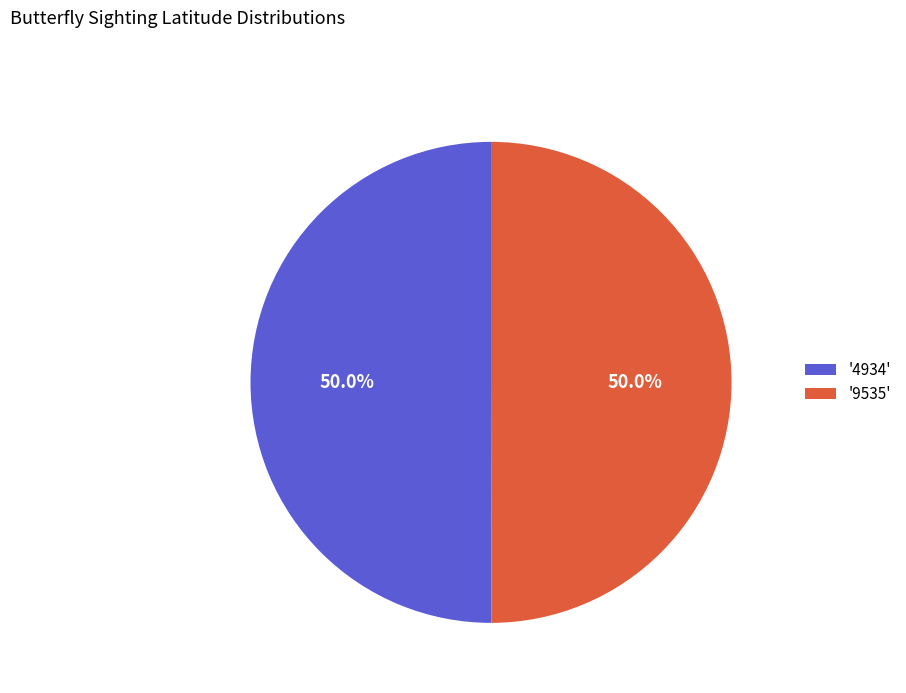

Approximately how many times larger is the value at '4934' compared to '9535'?

1.0